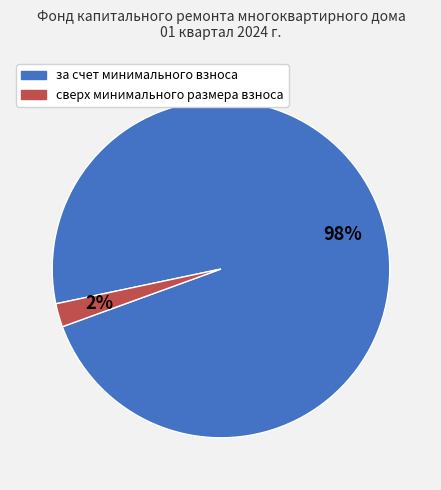

The за счет минимального взноса slice represents 86% of the pie. True or false?

False